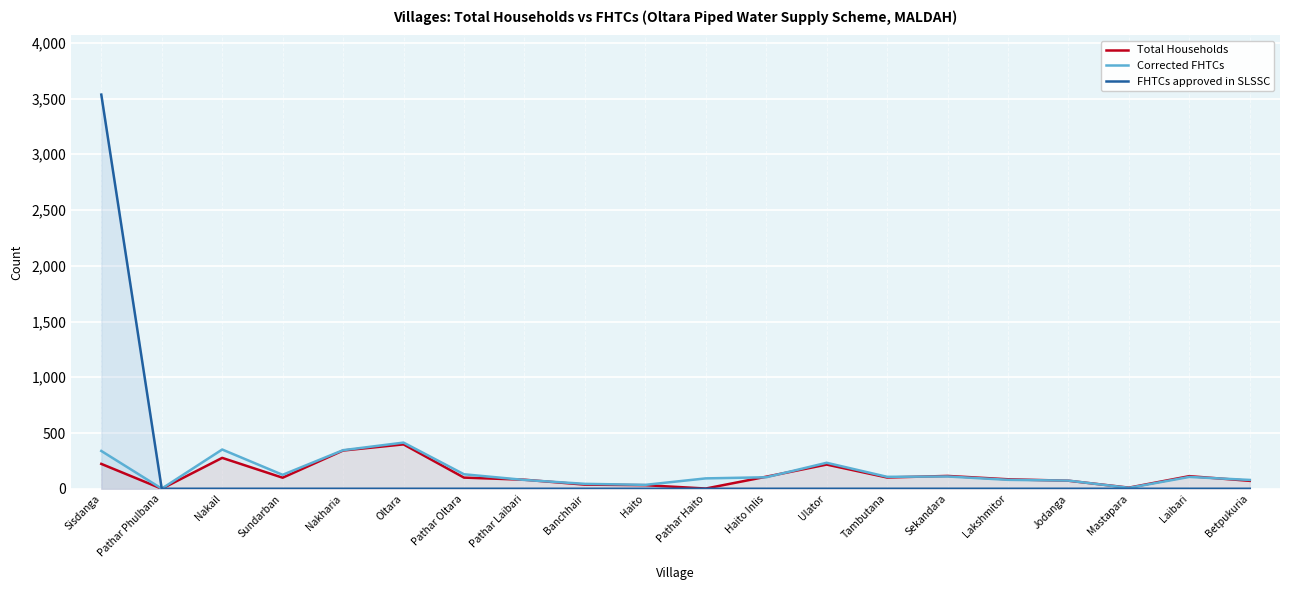

What is the label of the 19th point from the right?

Pathar Phulbana